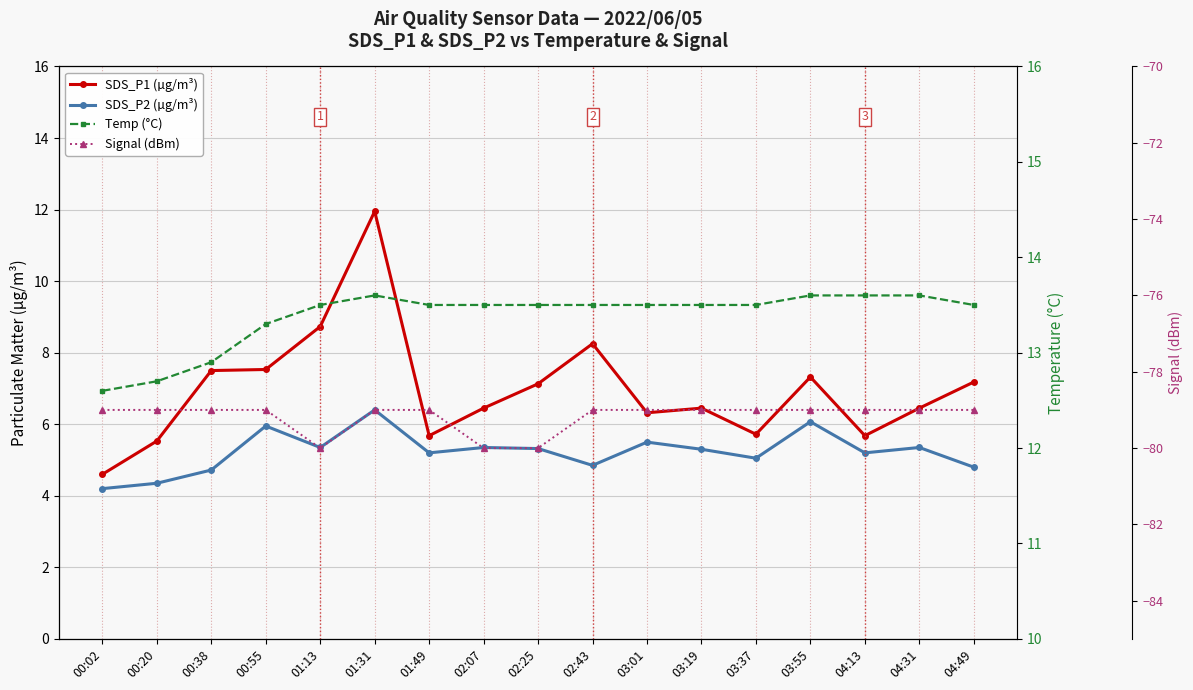

What is the label of the 7th point from the right?

03:01